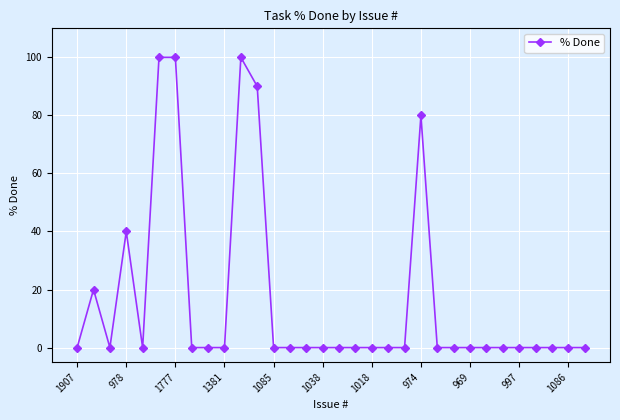

What is the value of the 2nd point from the left?

20